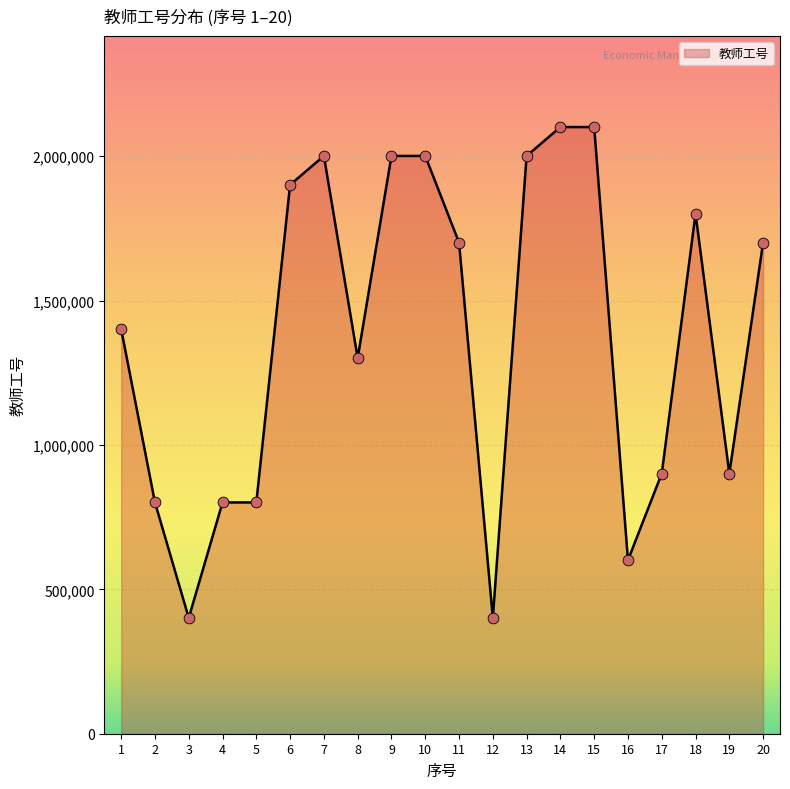

What is the change in value from 7 to 16?

-1399946